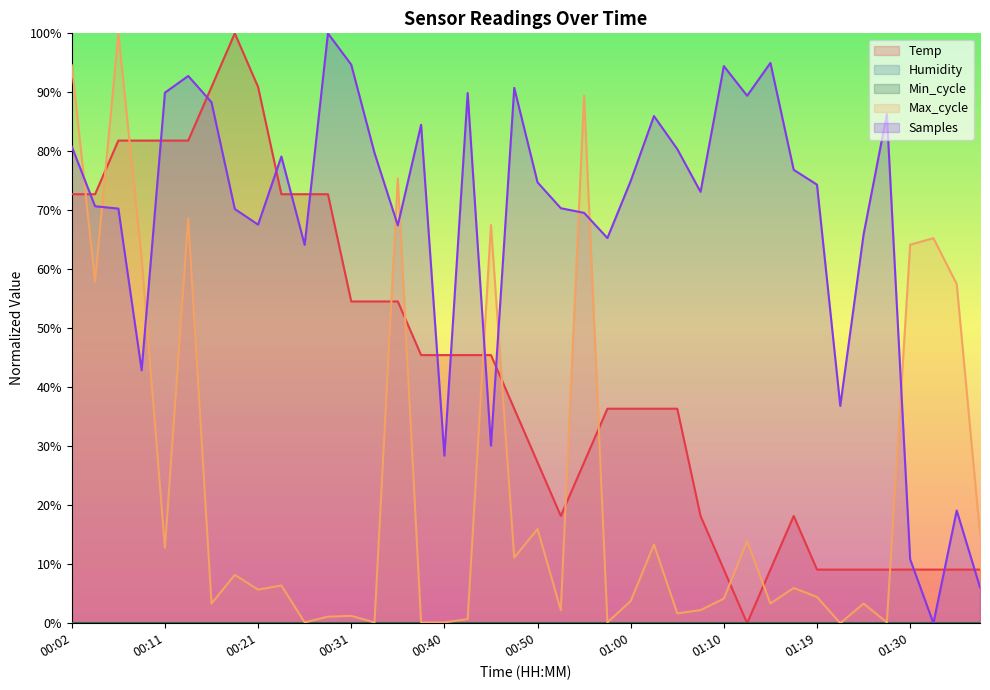

At which label does Temp first exceed 36?

00:02